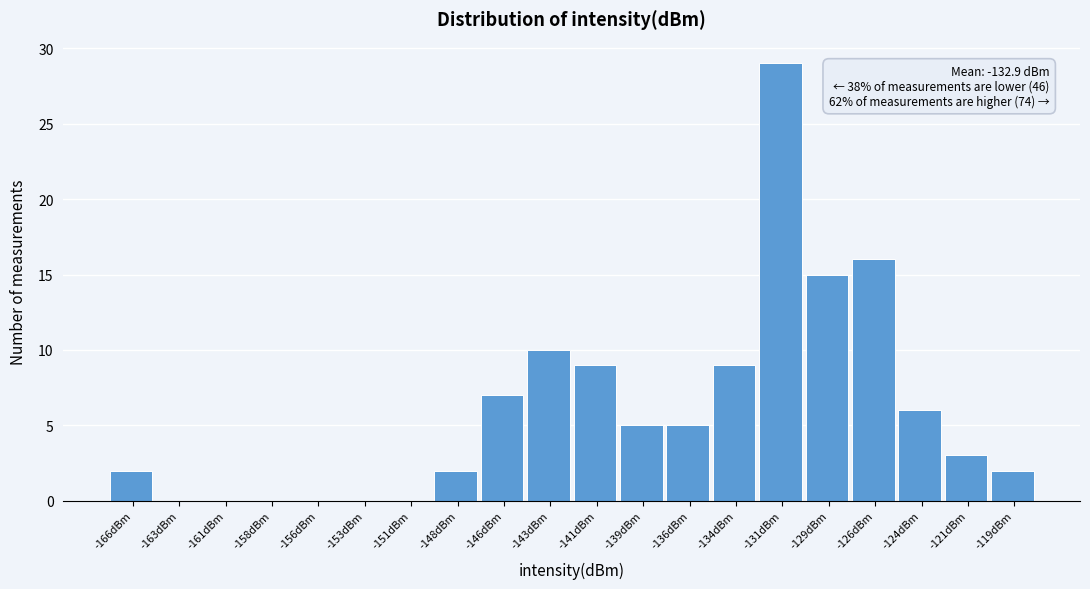

Reading left to right, transcribe all the data shown in this chart.

-166dBm=2	-163dBm=0	-161dBm=0	-158dBm=0	-156dBm=0	-153dBm=0	-151dBm=0	-148dBm=2	-146dBm=7	-143dBm=10	-141dBm=9	-139dBm=5	-136dBm=5	-134dBm=9	-131dBm=29	-129dBm=15	-126dBm=16	-124dBm=6	-121dBm=3	-119dBm=2